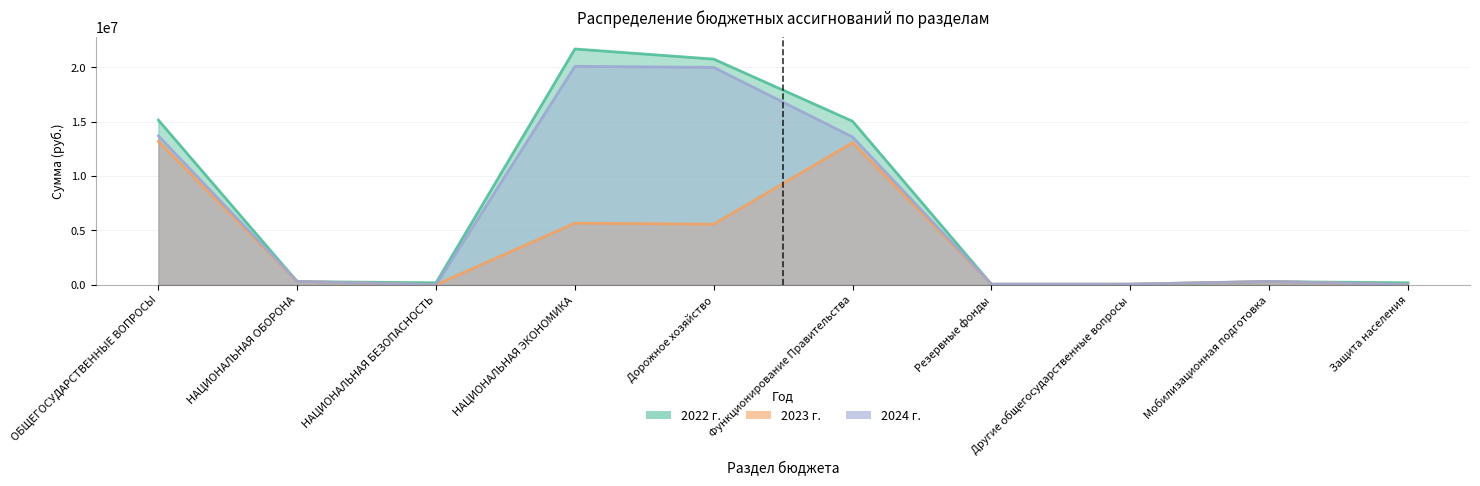

Rank the series at НАЦИОНАЛЬНАЯ ЭКОНОМИКА from lowest to highest value.

2023 г., 2024 г., 2022 г.